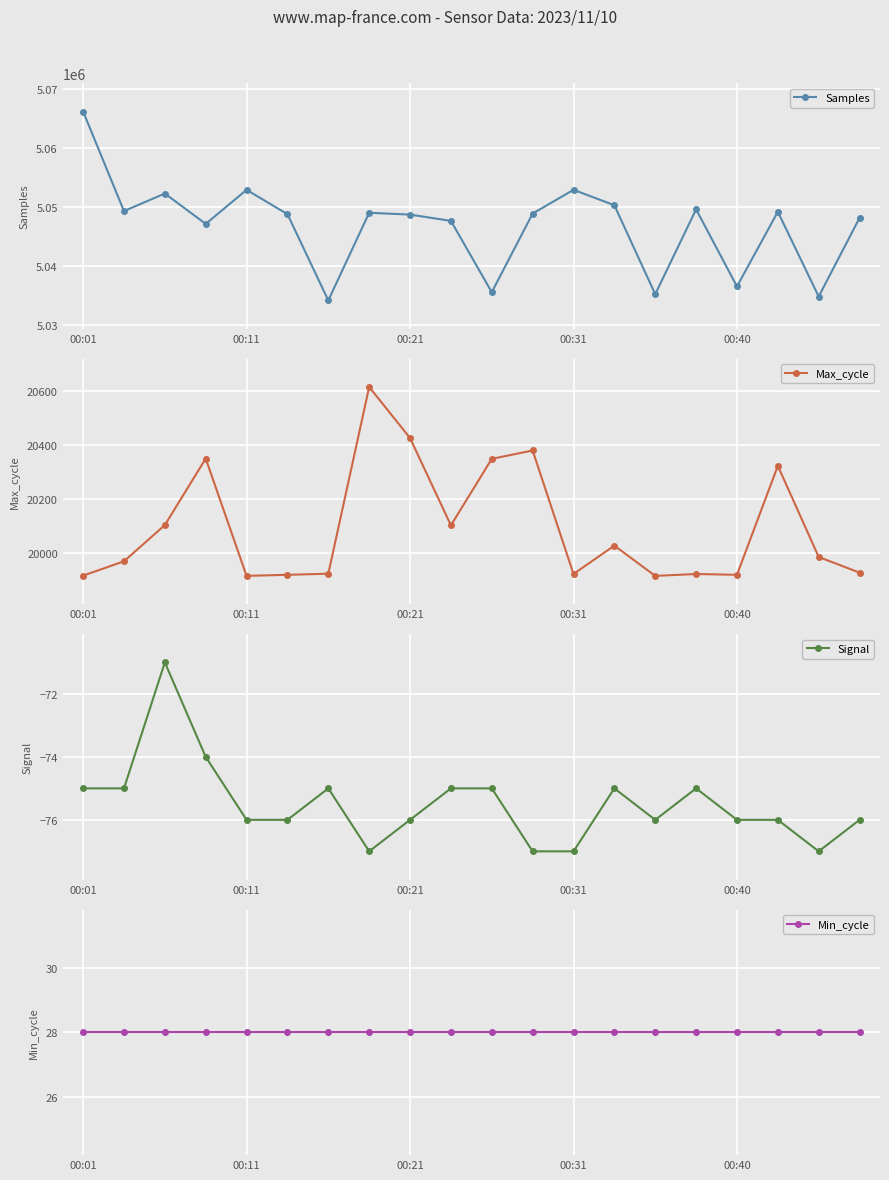

What are all the series names shown in the legend?

Samples, Max_cycle, Signal, Min_cycle